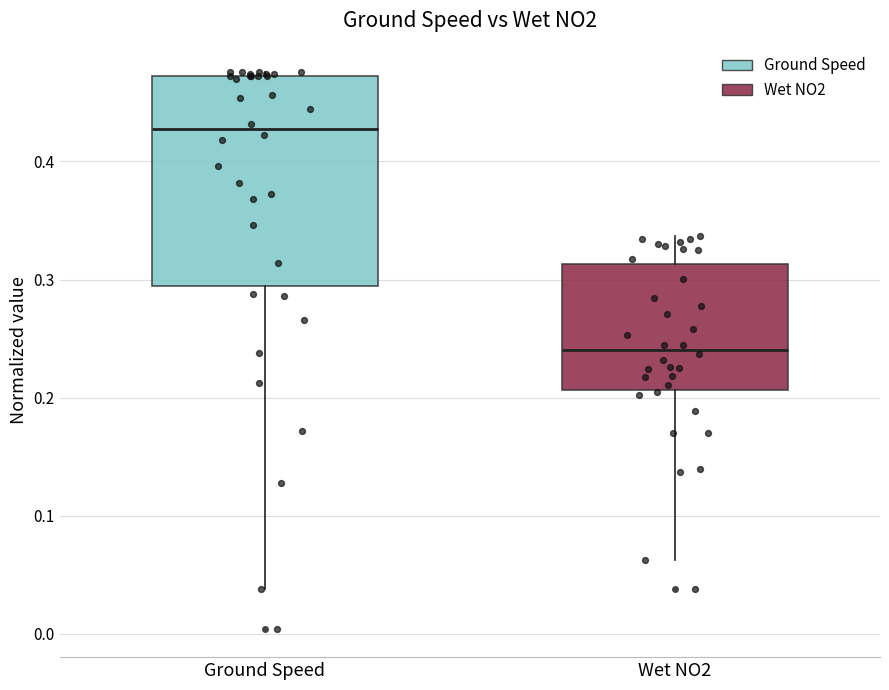

Which box is the tallest, from its lower edge to its upper edge?

Ground Speed